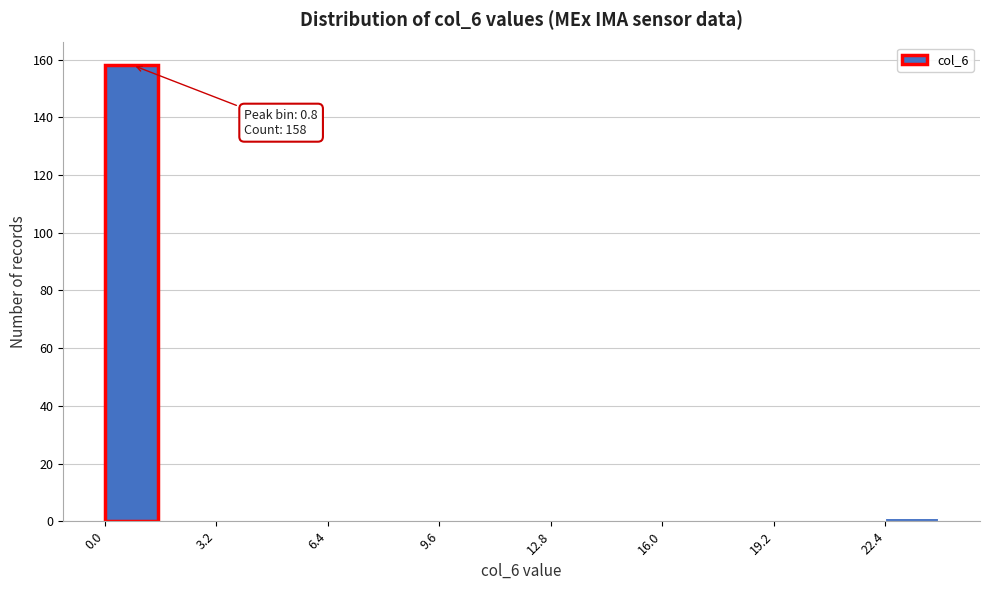

Around what value on the x-axis is the tallest bar? Give the approximate position of its centre, as read against the axis.

1.0